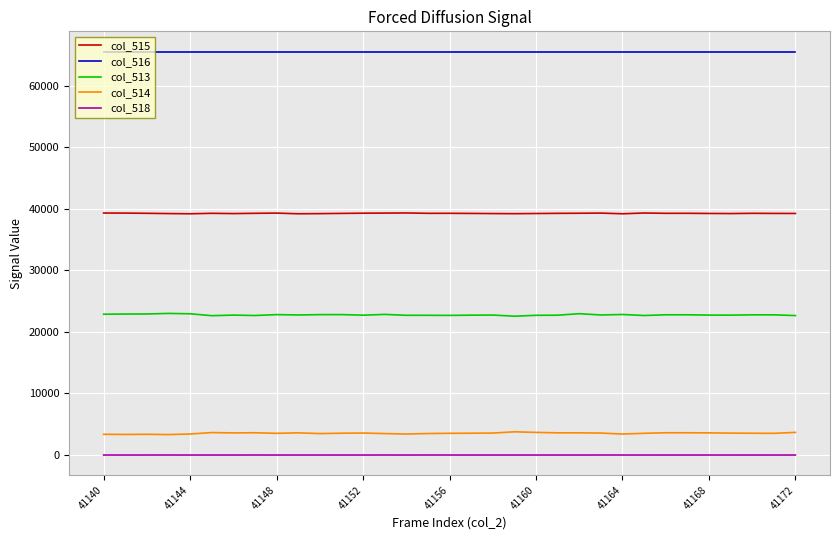

How many distinct data groups are displayed?

5